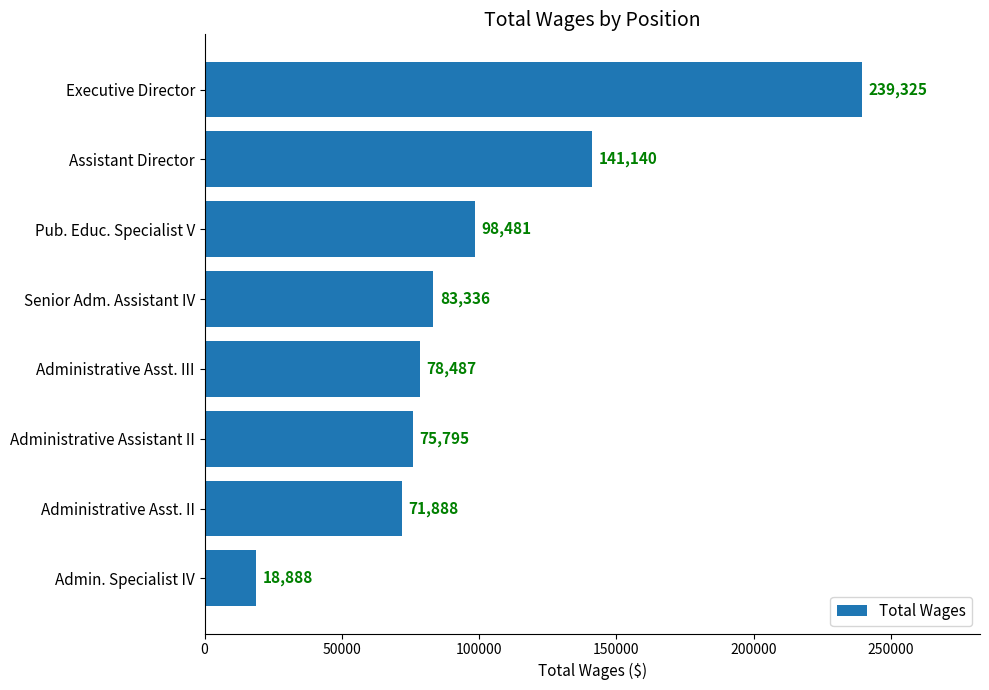

How many categories are shown in the chart?

8